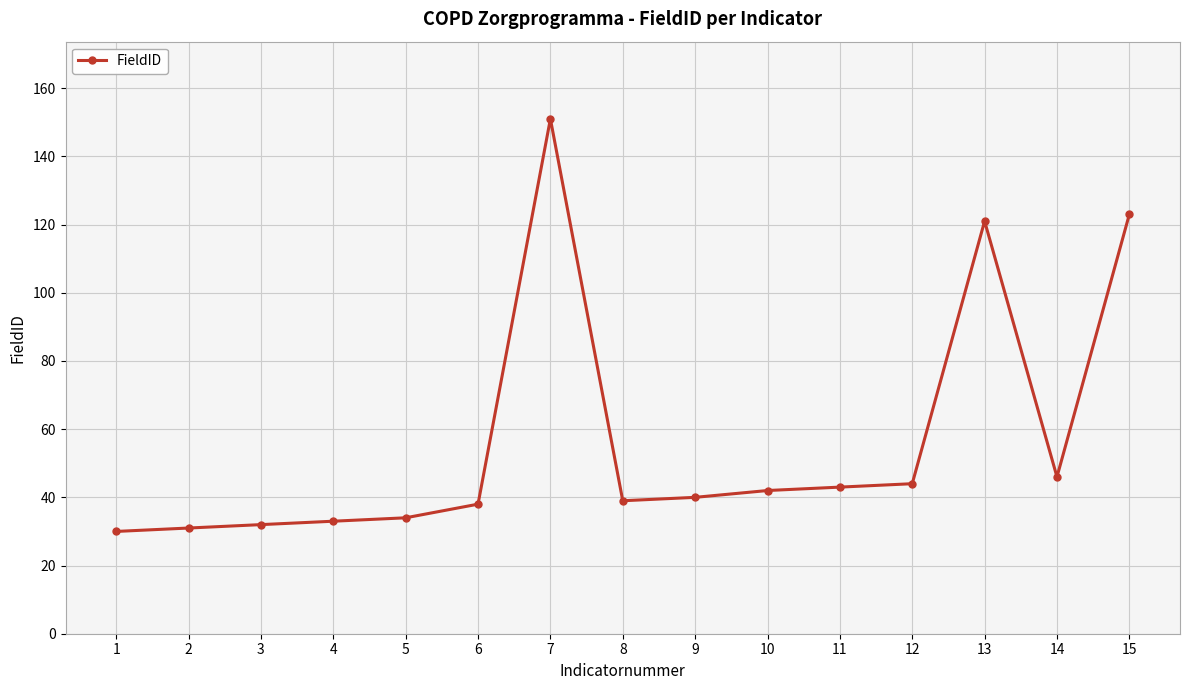

Where does the data first go above 40?

7